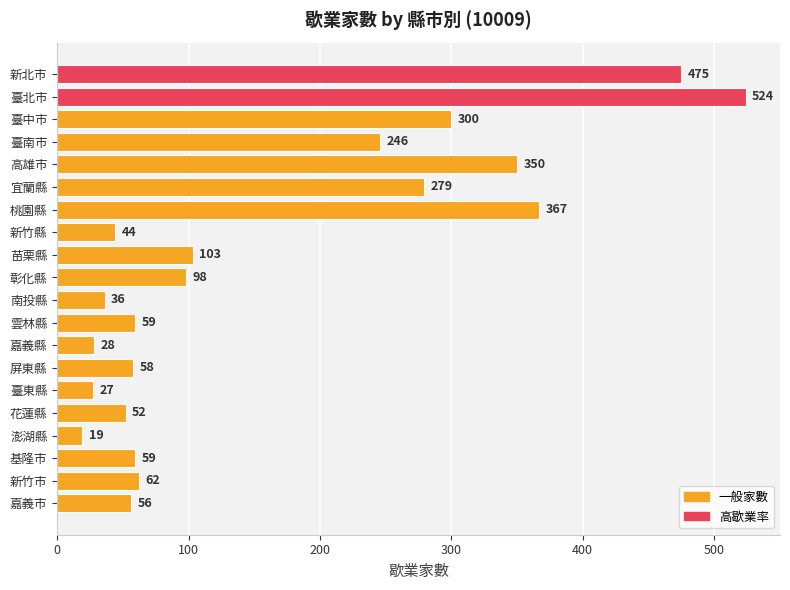

Between 高雄市 and 澎湖縣, which is larger?

高雄市